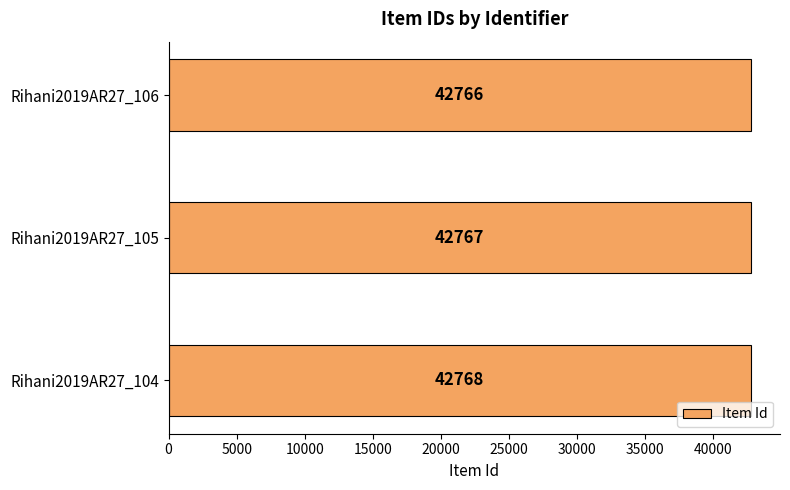

Between Rihani2019AR27_106 and Rihani2019AR27_104, which is larger?

Rihani2019AR27_104